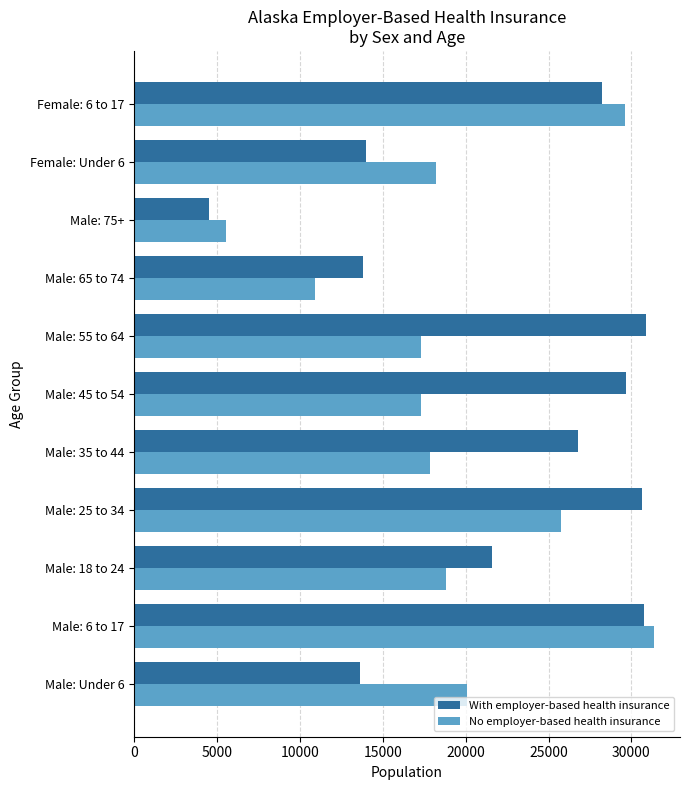

At Female: 6 to 17, list the series in order from smallest to largest.

With employer-based health insurance, No employer-based health insurance